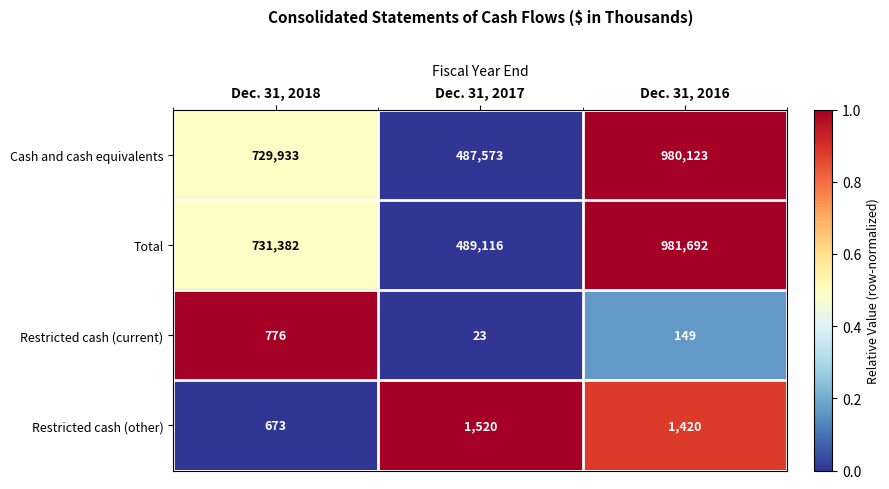

What is the average value of the Restricted cash (current) series?

316